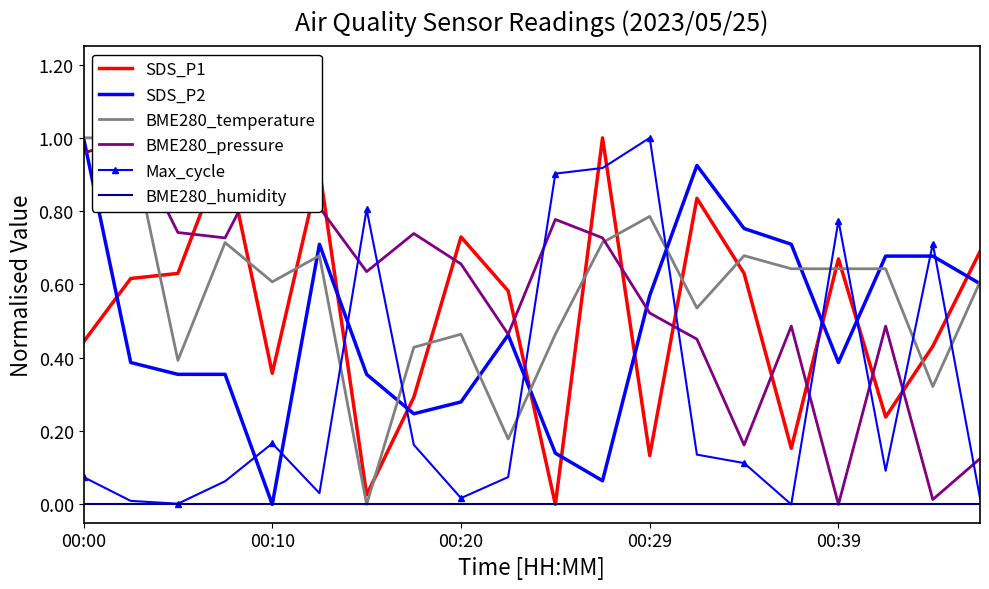

Reading left to right, extract all data points from this chart.

SDS_P1: 0.4	0.6	0.6	1.0	0.4	0.9	0.0	0.3	0.7	0.6	0.0	1.0	0.1	0.8	0.6	0.2	0.7	0.2	0.4	0.7
SDS_P2: 1.0	0.4	0.4	0.4	0.0	0.7	0.4	0.2	0.3	0.5	0.1	0.1	0.6	0.9	0.8	0.7	0.4	0.7	0.7	0.6
BME280_temperature: 1.0	1.0	0.4	0.7	0.6	0.7	0.0	0.4	0.5	0.2	0.5	0.7	0.8	0.5	0.7	0.6	0.6	0.6	0.3	0.6
BME280_pressure: 1.0	1.0	0.7	0.7	1.0	0.8	0.6	0.7	0.7	0.5	0.8	0.7	0.5	0.5	0.2	0.5	0.0	0.5	0.0	0.1
Max_cycle: 0.1	0.0	0.0	0.1	0.2	0.0	0.8	0.2	0.0	0.1	0.9	0.9	1.0	0.1	0.1	0.0	0.8	0.1	0.7	0.0
BME280_humidity: 0.0	0.0	0.0	0.0	0.0	0.0	0.0	0.0	0.0	0.0	0.0	0.0	0.0	0.0	0.0	0.0	0.0	0.0	0.0	0.0